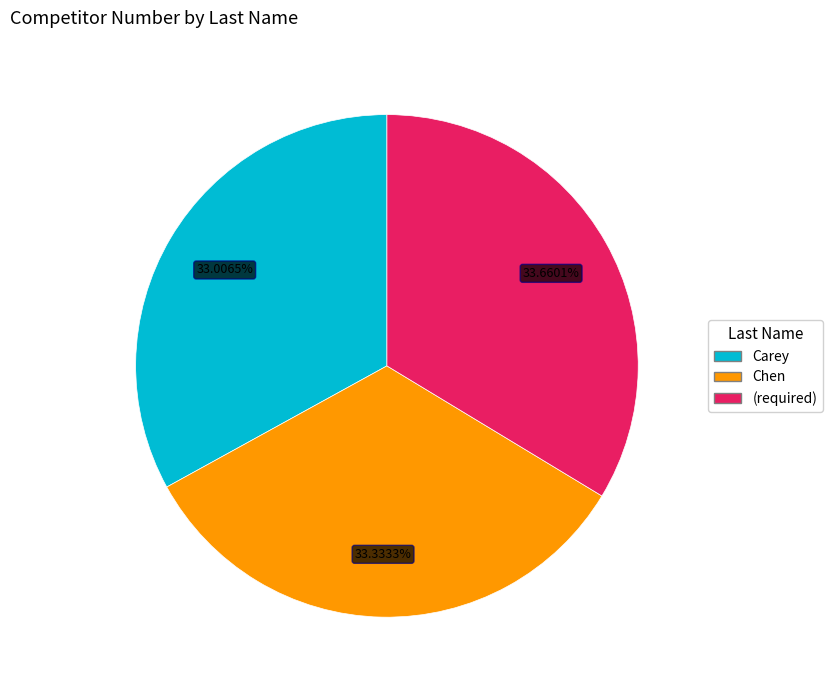

How many segments does this pie chart have?

3